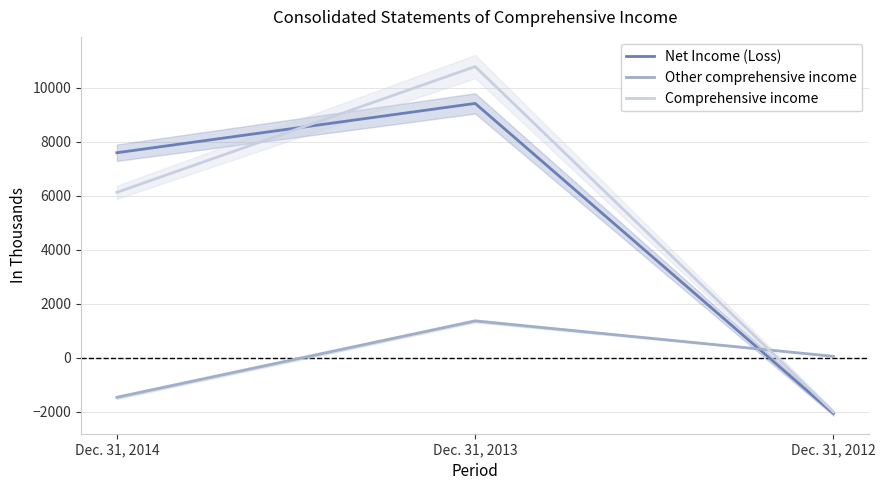

Which series changed the most between Dec. 31, 2014 and Dec. 31, 2013?

Comprehensive income